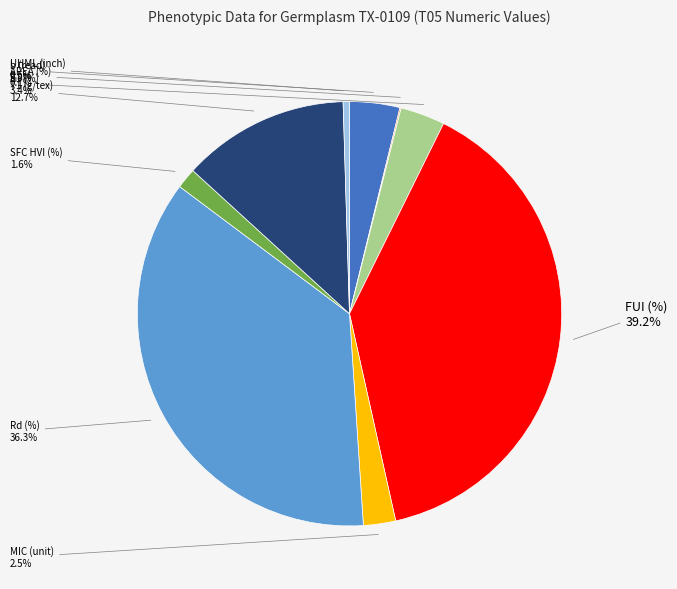

Does MIC (unit) represent more than half of the total?

No